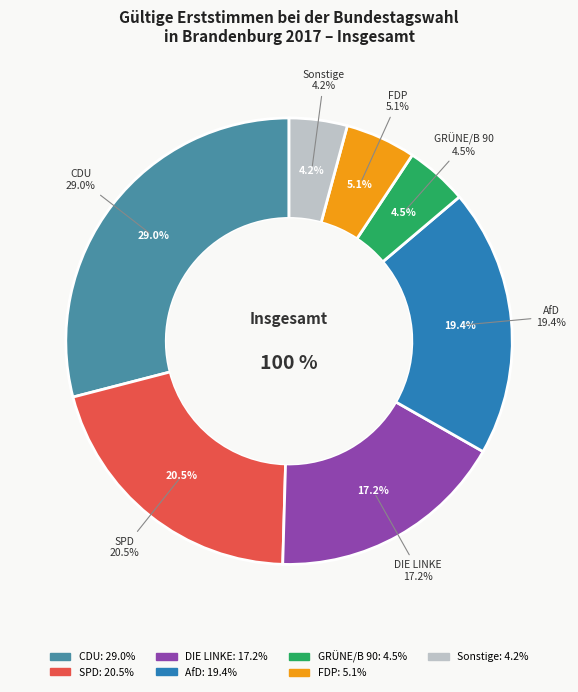

To the nearest percent, what portion does GRÜNE/B 90 represent?

5%